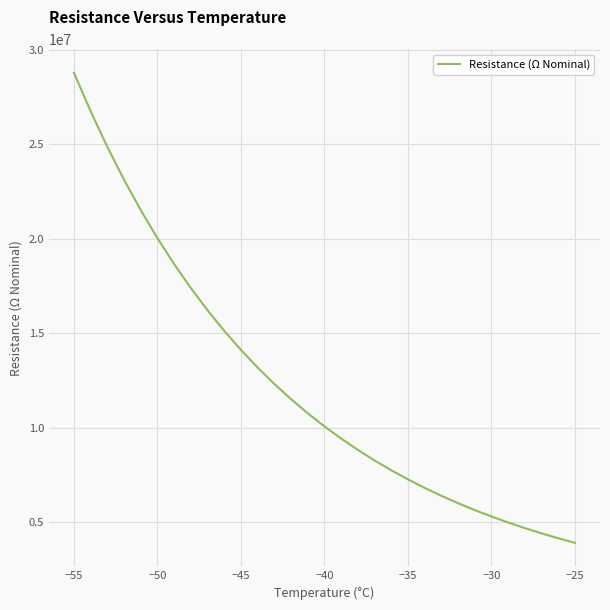

What is the minimum value shown in the chart?

3907050